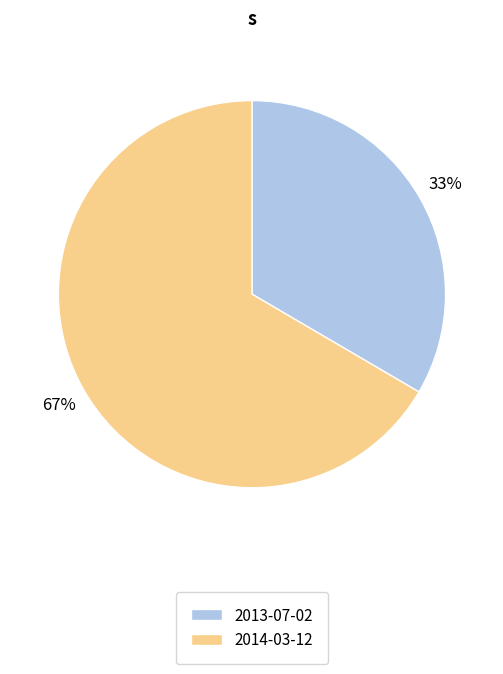

What is the ratio of the value at 2013-07-02 to the value at 2014-03-12?

0.5